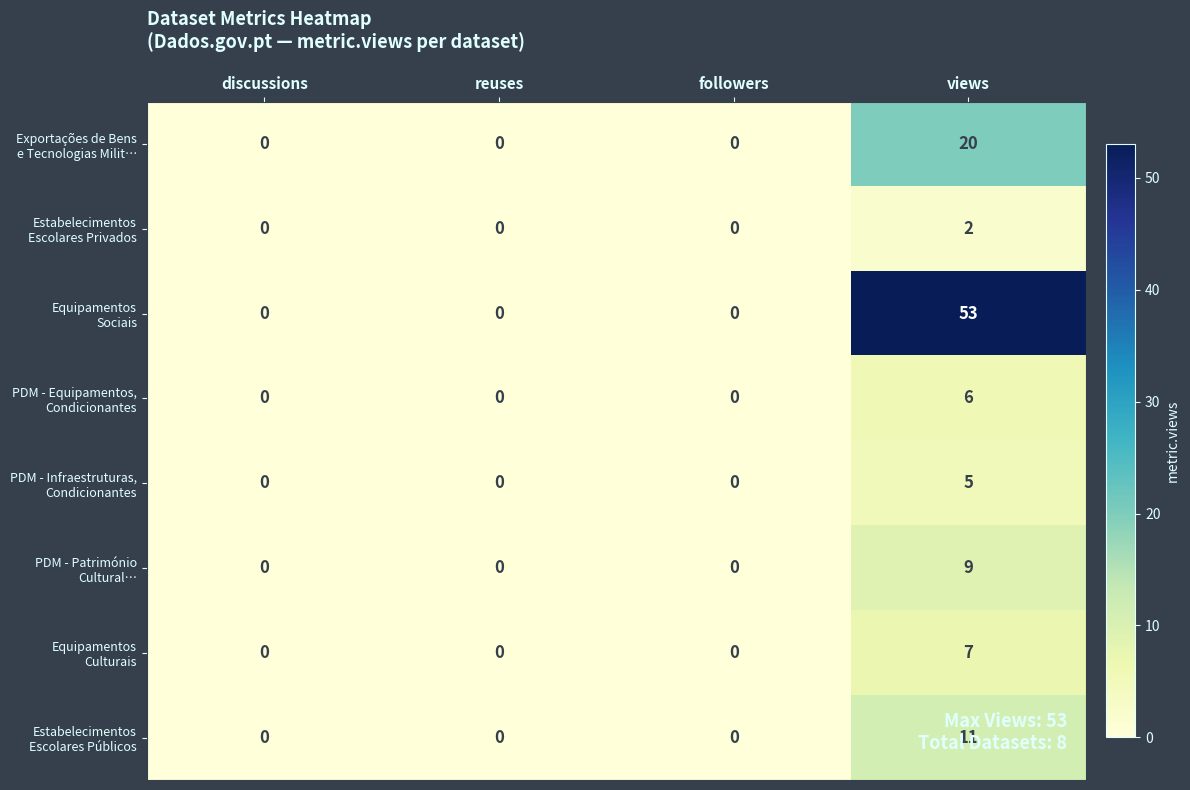

What is the maximum value shown in the chart?

53